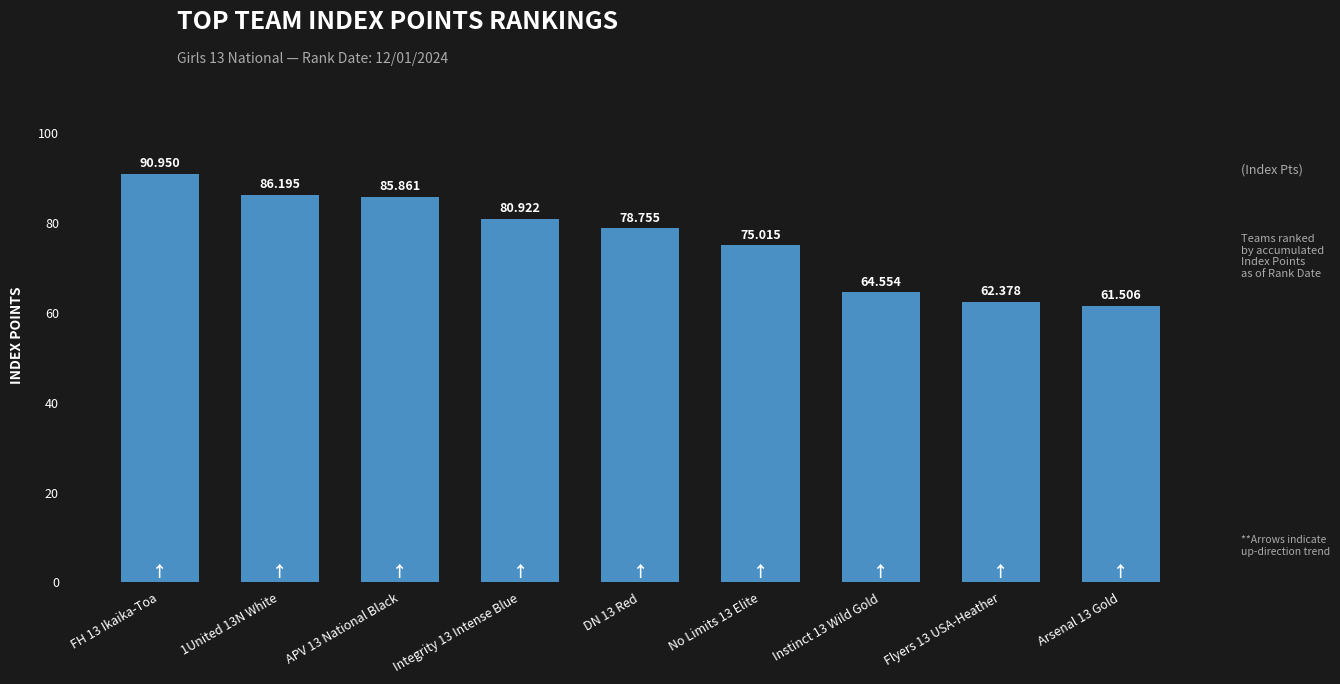

What position from the right is FH 13 Ikaika-Toa?

9